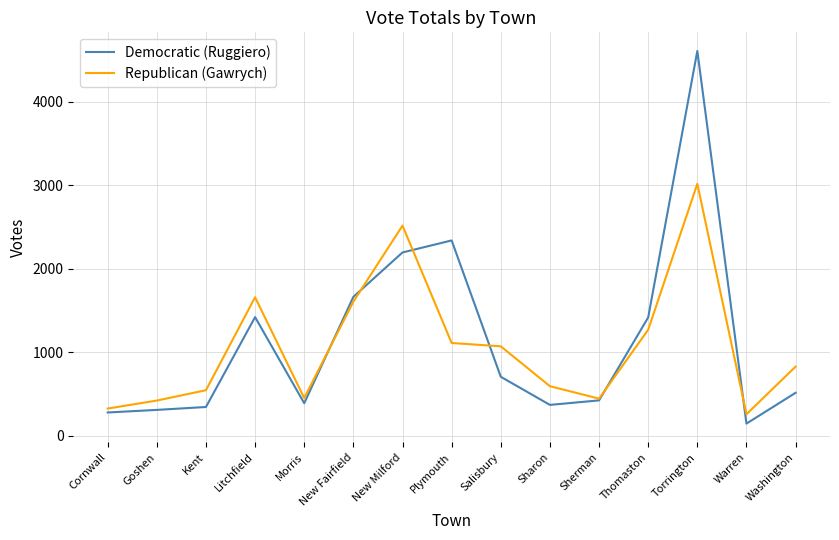

At Sharon, list the series in order from largest to smallest.

Republican (Gawrych), Democratic (Ruggiero)